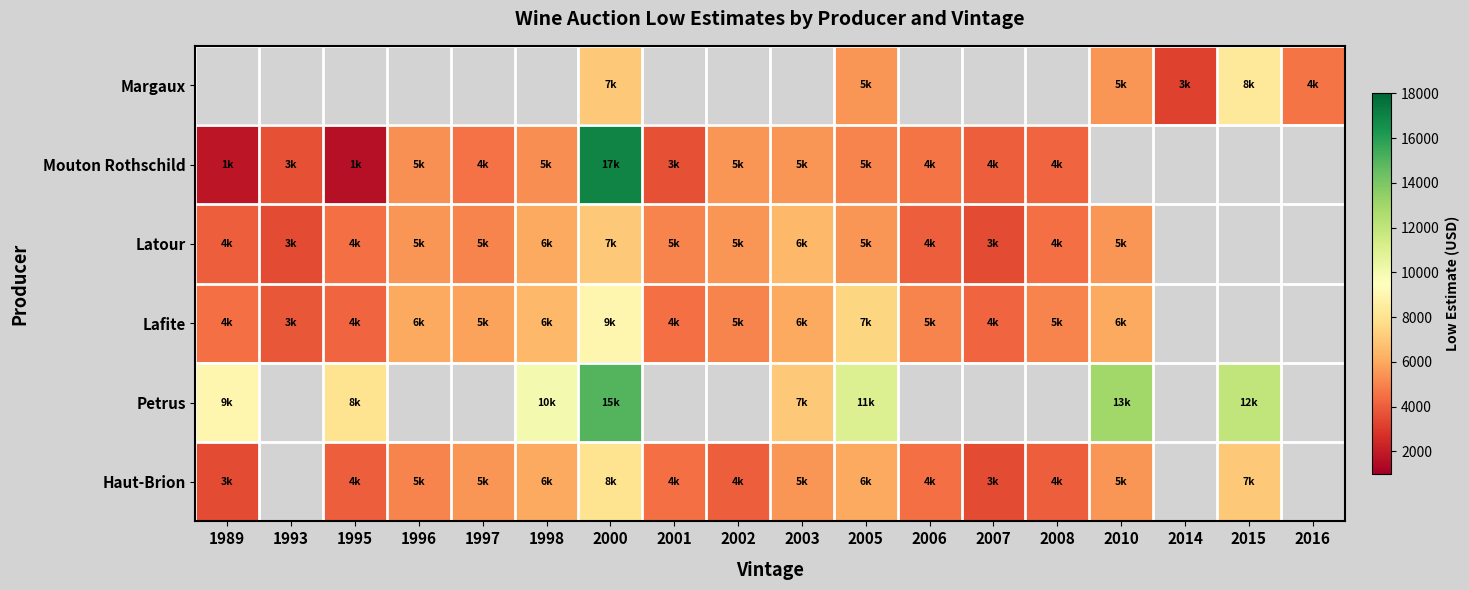

Between 1989 and 2014, which is larger?

2014